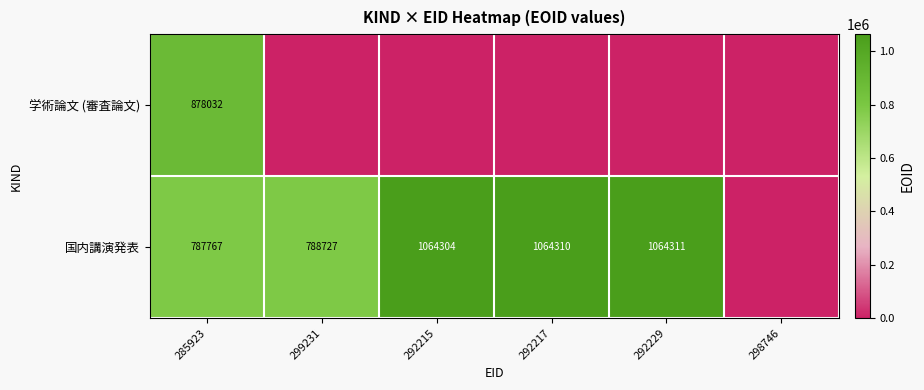

What is the difference between the 国内講演発表 values at 285923 and 292217?

276543